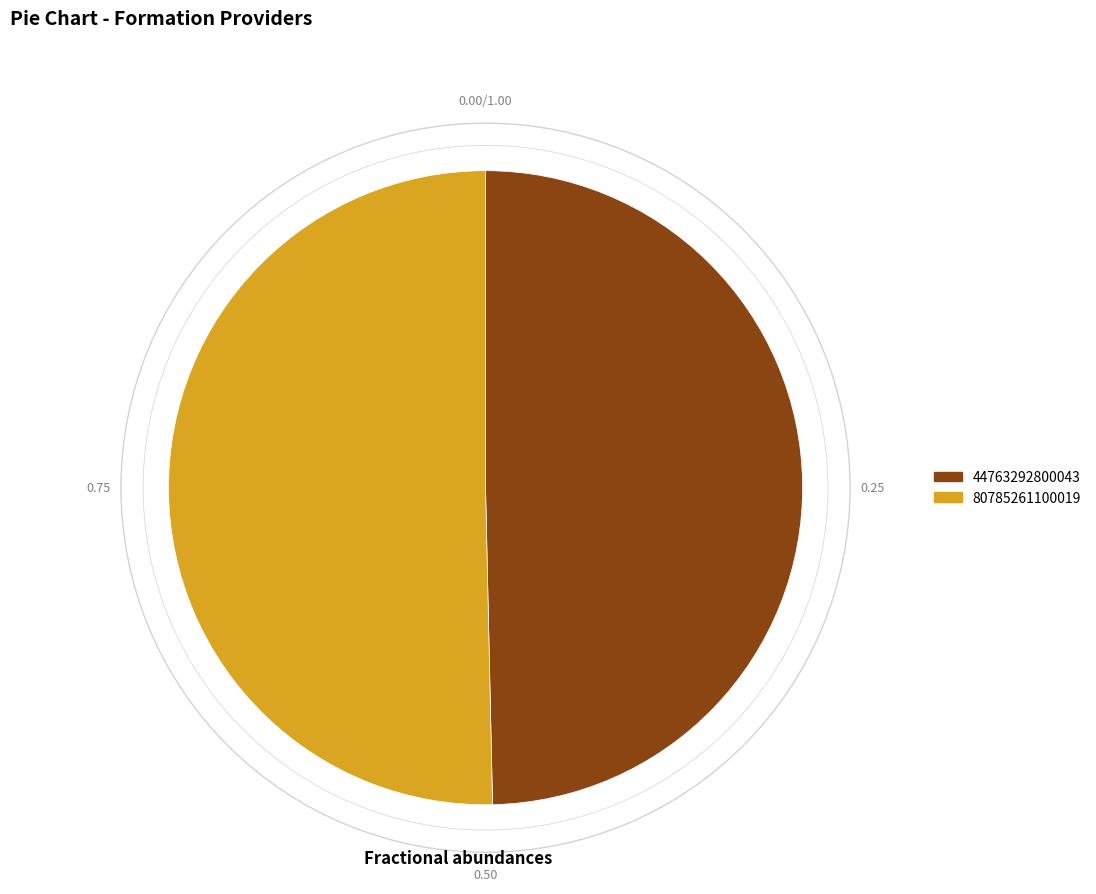

Rank the categories by value from highest to lowest.

80785261100019, 44763292800043